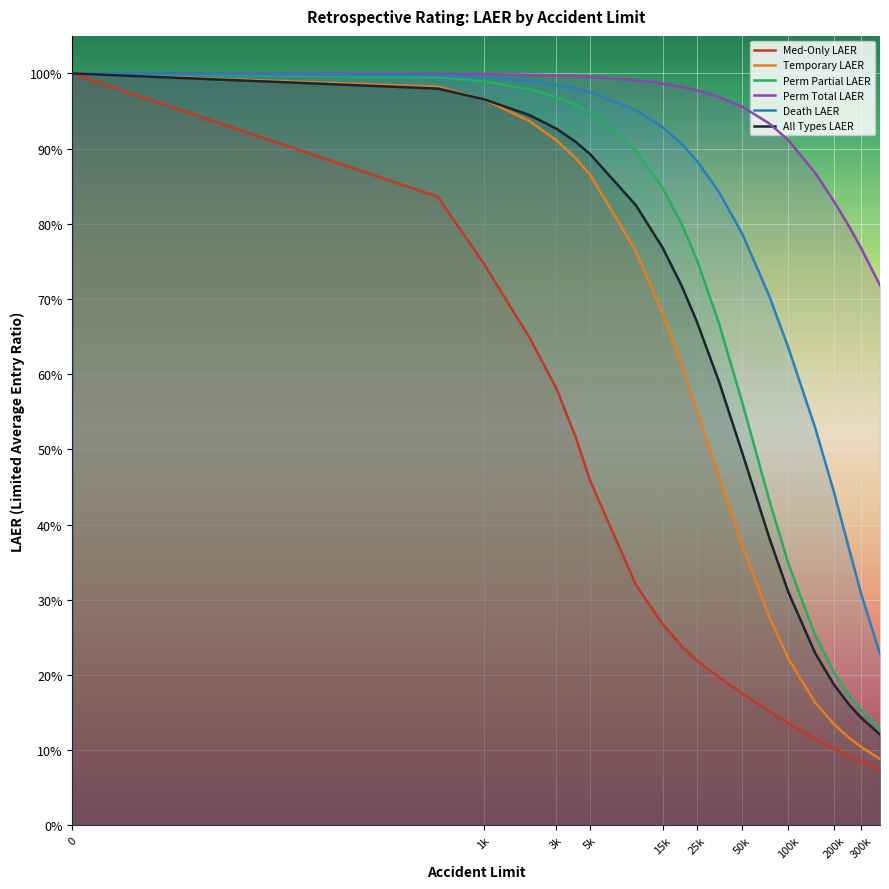

What are all the series names shown in the legend?

Med-Only LAER, Temporary LAER, Perm Partial LAER, Perm Total LAER, Death LAER, All Types LAER